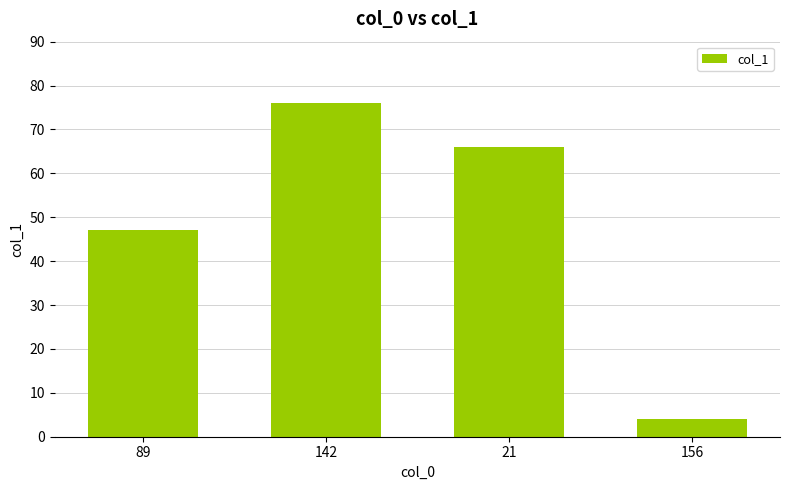

What position from the left is 89?

1